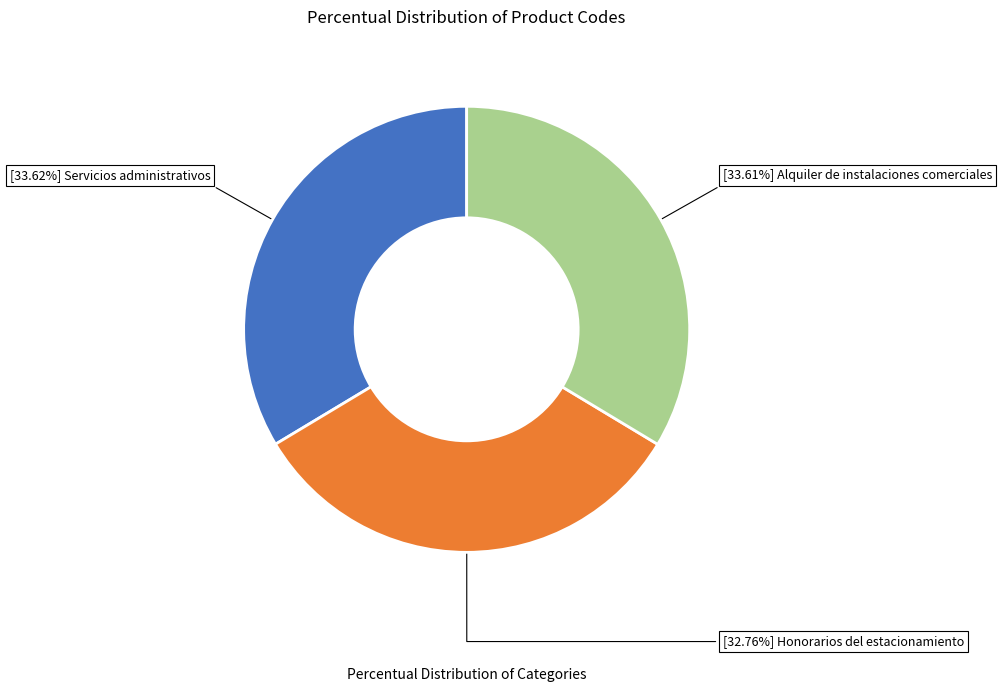

Does any single category account for the majority?

No